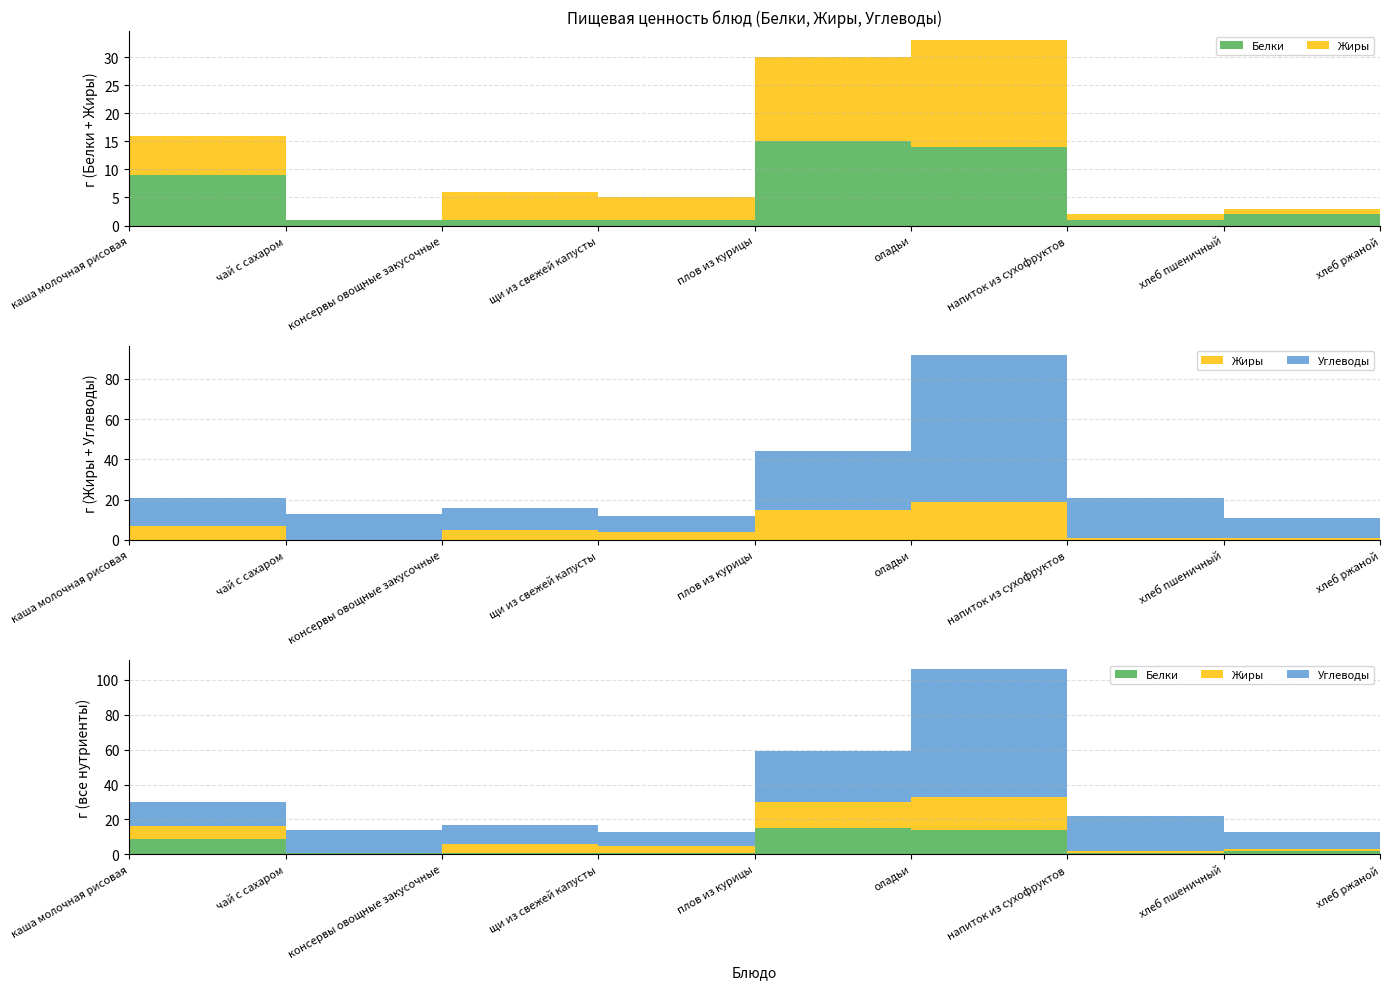

Reading right to left, transcribe all the data shown in this chart.

Белки: 2.0	2.0	1.0	14.0	15.0	1.0	1.0	1.0	9.0
Жиры: 0.3	1.0	1.0	19.0	15.0	4.0	5.0	0.0	7.0
Углеводы: 9.0	10.0	20.0	73.0	29.0	8.0	11.0	13.0	14.0